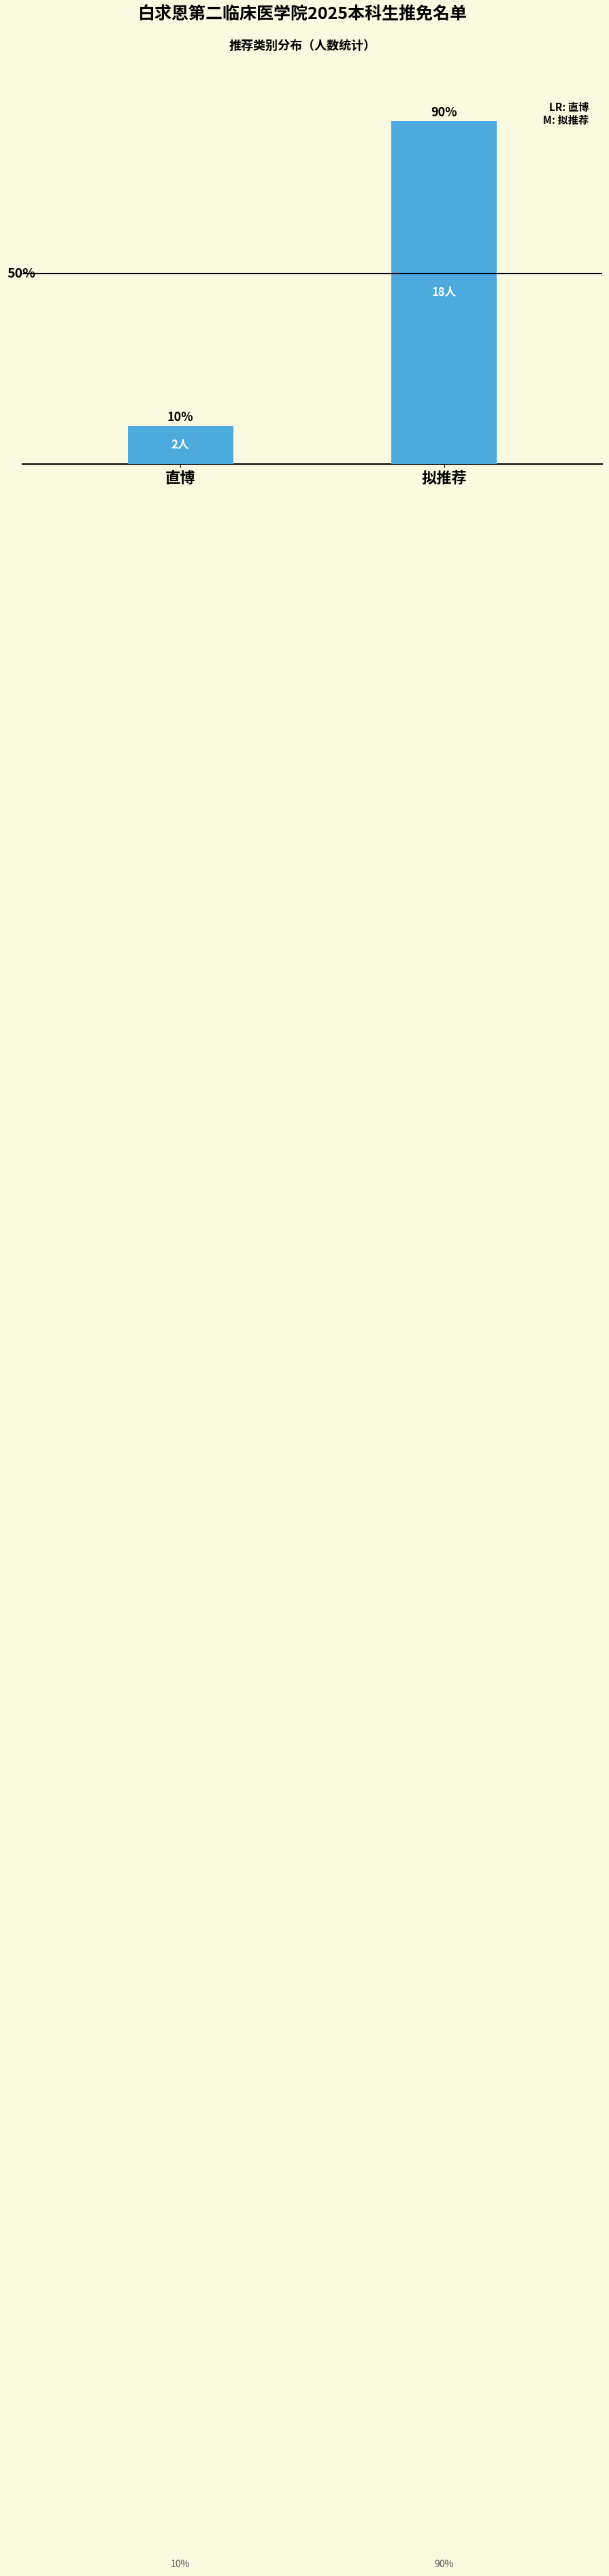

What is the label of the 2nd bar from the left?

拟推荐